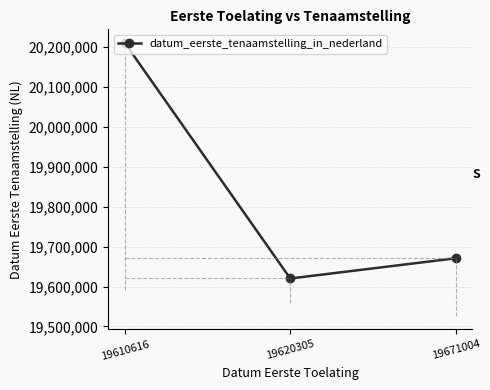

Read the value at 19610616, to the nearest 50.

20210800